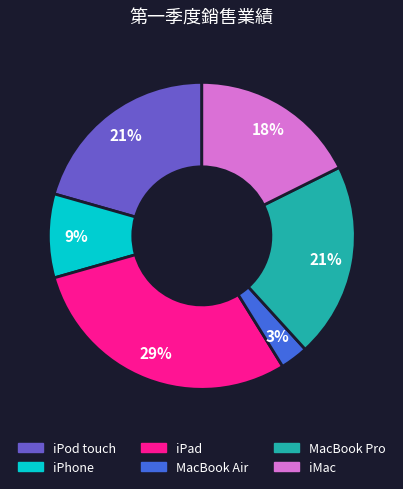

Count the number of slices in the pie.

6